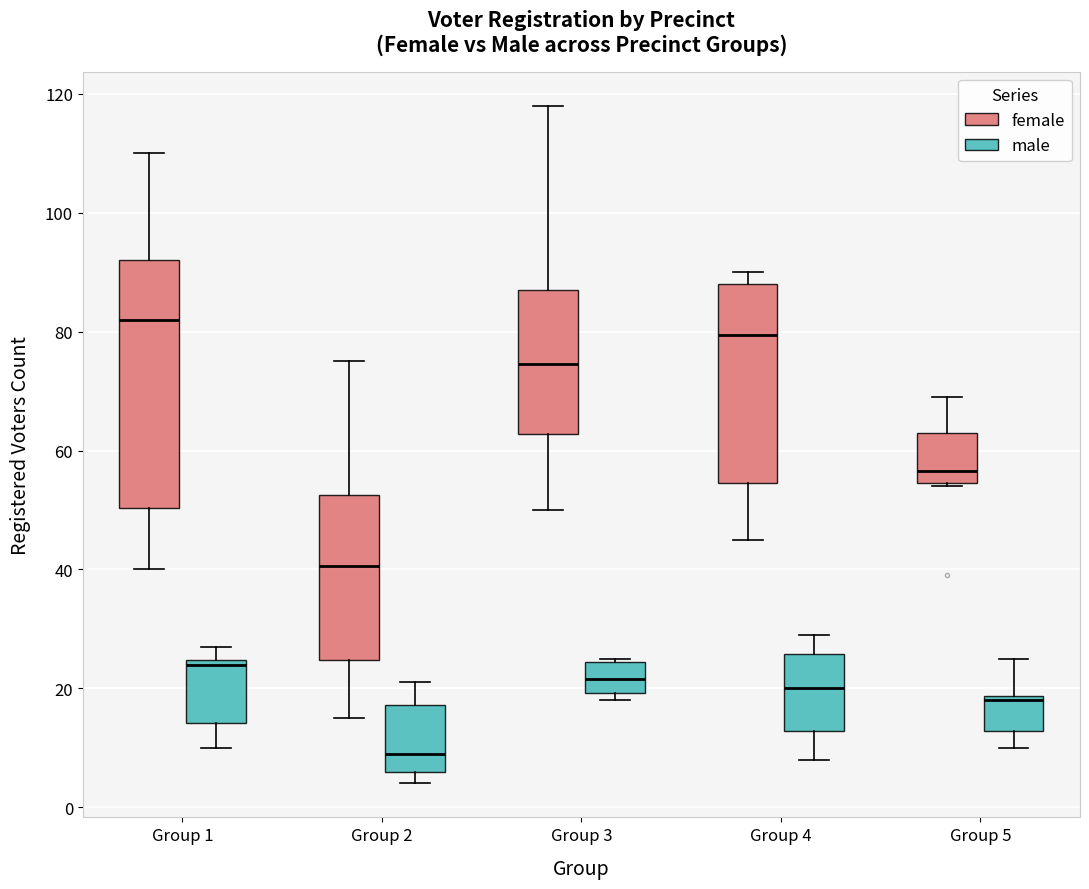

Reading left to right, transcribe this box plot: for each box, give where its median line is, the range the box spans, and where its two whiskers end, as read against the y-axis. The values are not printed on the chart, so give them approximately, as read against the axis.

Group 1 (female): median 82, box 50 to 92, whiskers 40 to 110
Group 1 (male): median 24 (just below the box's upper edge), box 14 to 24, whiskers 10 to 28
Group 2 (female): median 40, box 24 to 52, whiskers 16 to 76
Group 2 (male): median 10, box 6 to 18, whiskers 4 to 22
Group 3 (female): median 74, box 62 to 88, whiskers 50 to 118
Group 3 (male): median 22, box 20 to 24, whiskers 18 to 26
Group 4 (female): median 80, box 54 to 88, whiskers 46 to 90
Group 4 (male): median 20, box 12 to 26, whiskers 8 to 30
Group 5 (female): median 56, box 54 to 64, whiskers 54 to 70
Group 5 (male): median 18 (just below the box's upper edge), box 12 to 18, whiskers 10 to 26